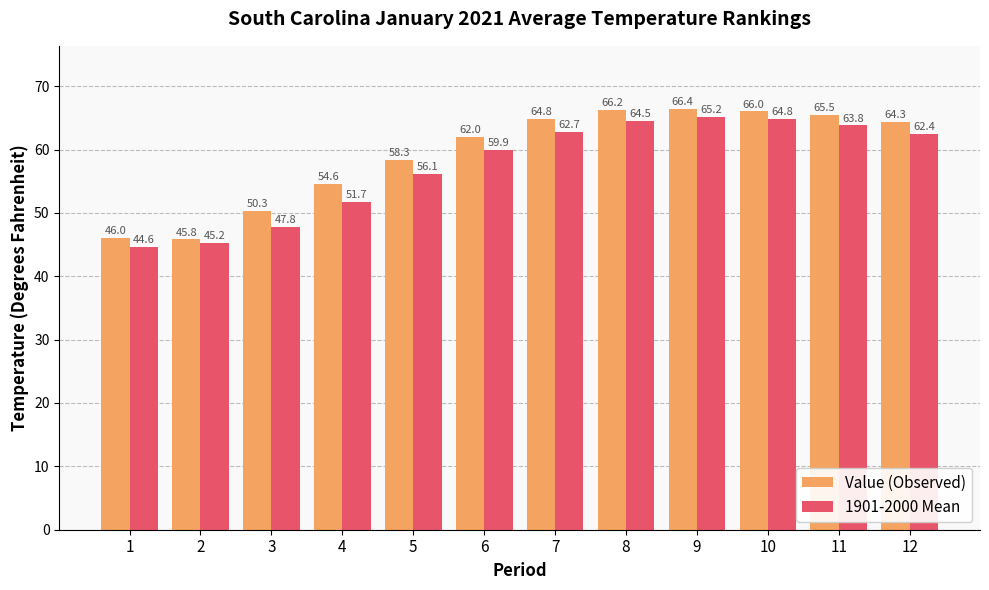

Which category has the highest value across all series?

9